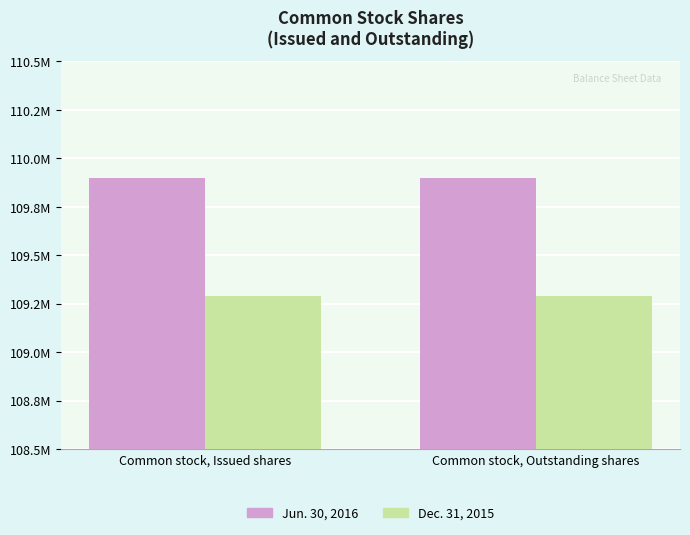

Reading left to right, list all the values displayed in this chart.

Jun. 30, 2016: 109896610	109896610
Dec. 31, 2015: 109287591	109287591